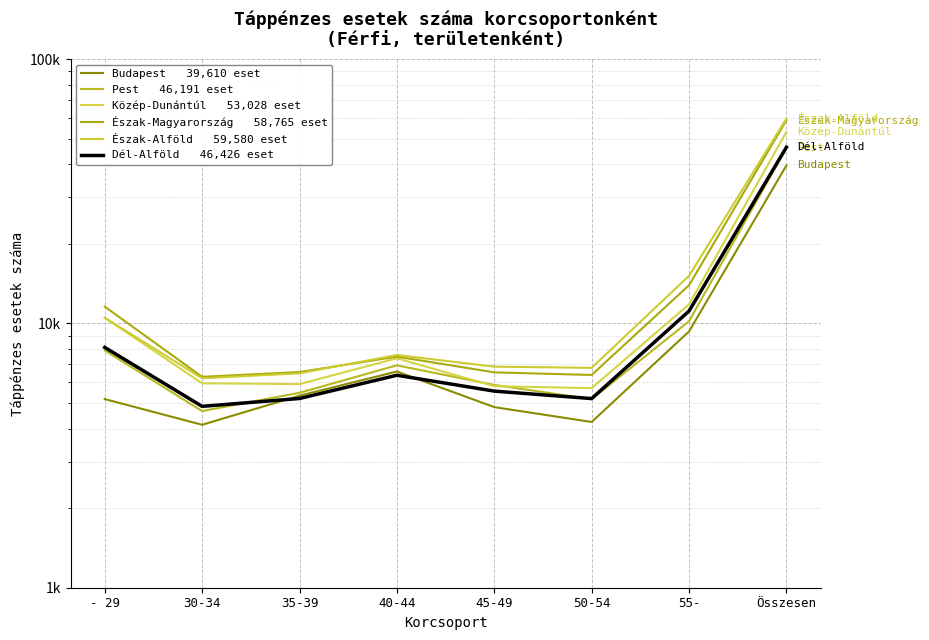

At which category does the chart reach its minimum across all series?

30-34